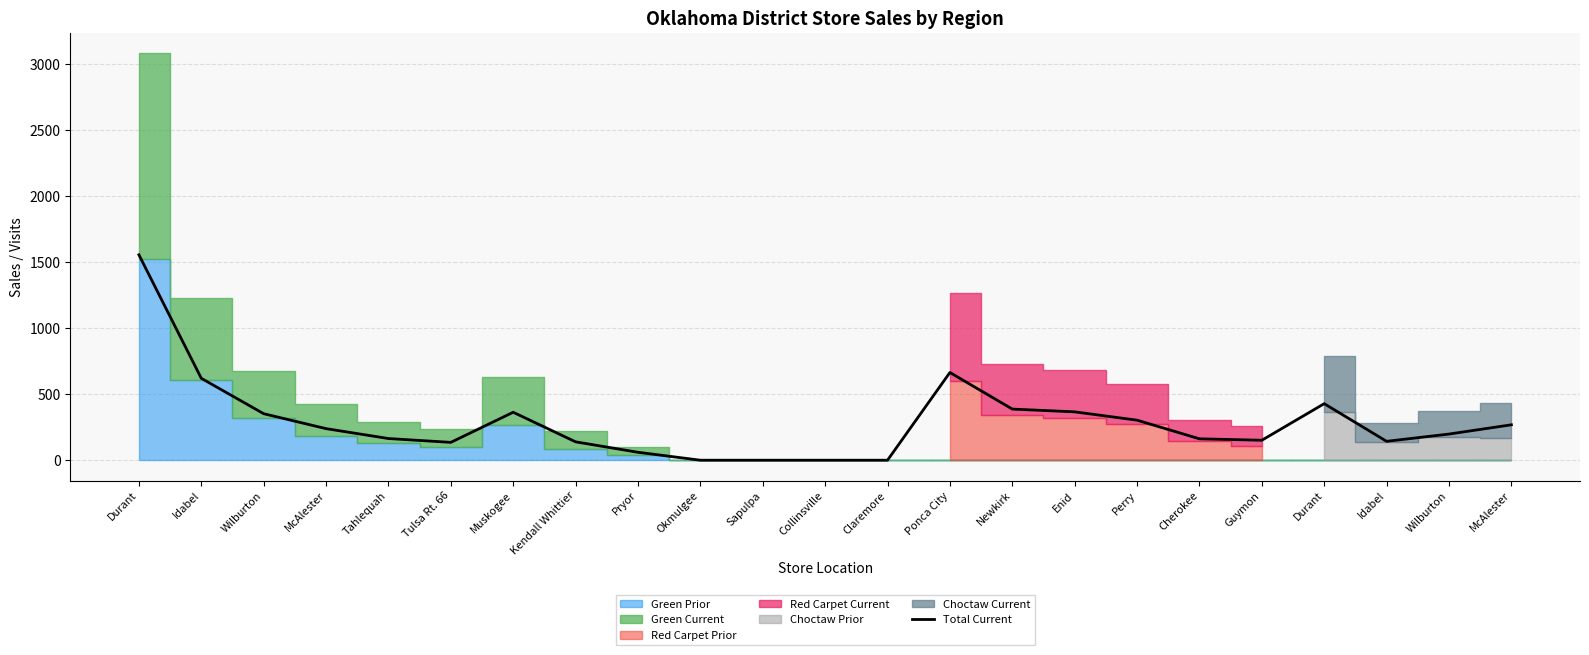

At which label is the value closest to 777?

Ponca City